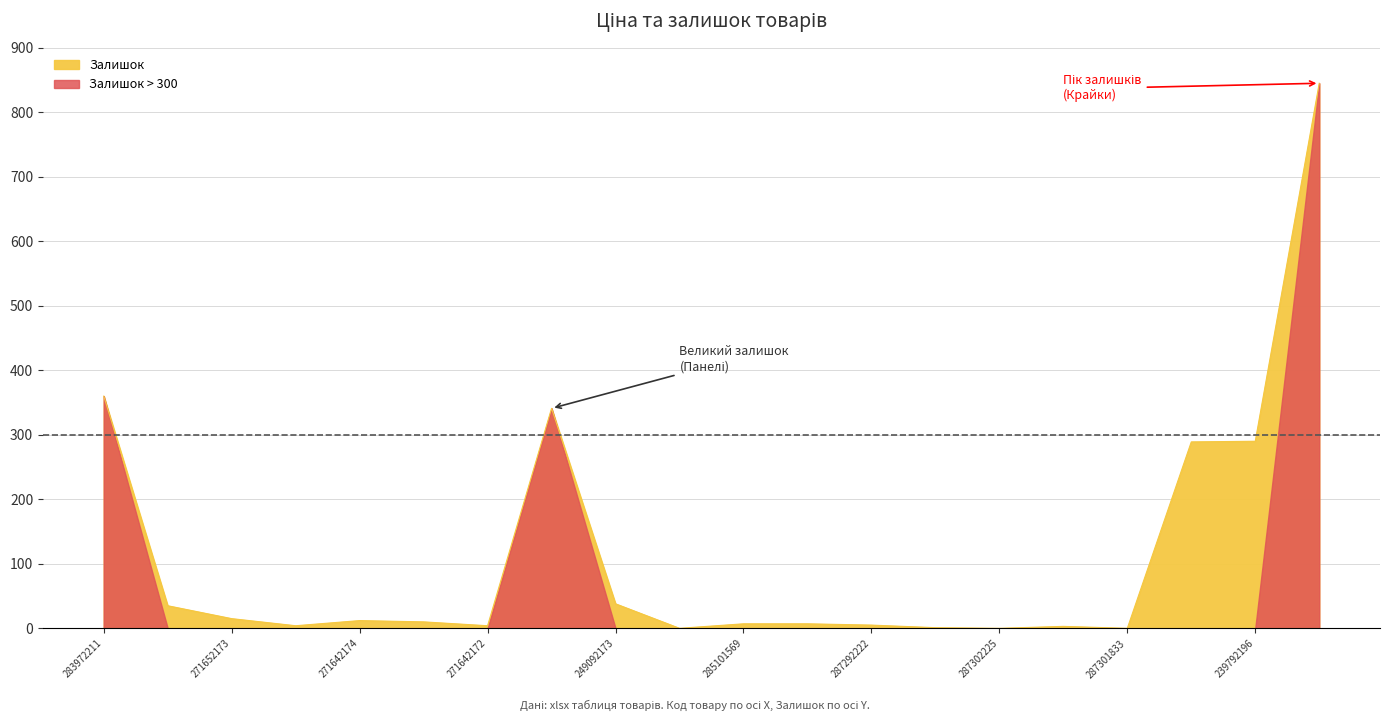

What is the label of the 4th point from the left?

271652172